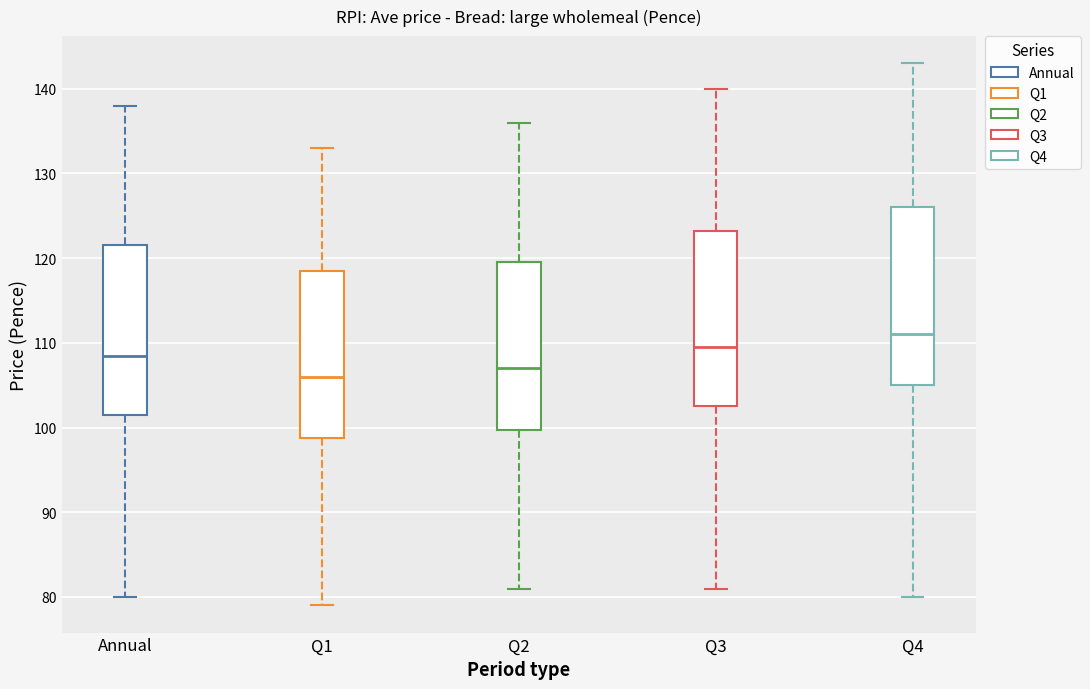

Which box's median line is the highest?

Q4